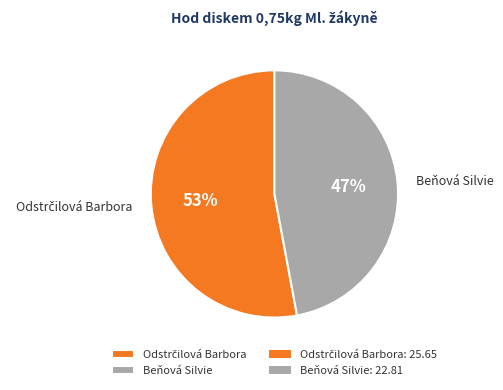

Is Beňová Silvie the majority of the pie?

No